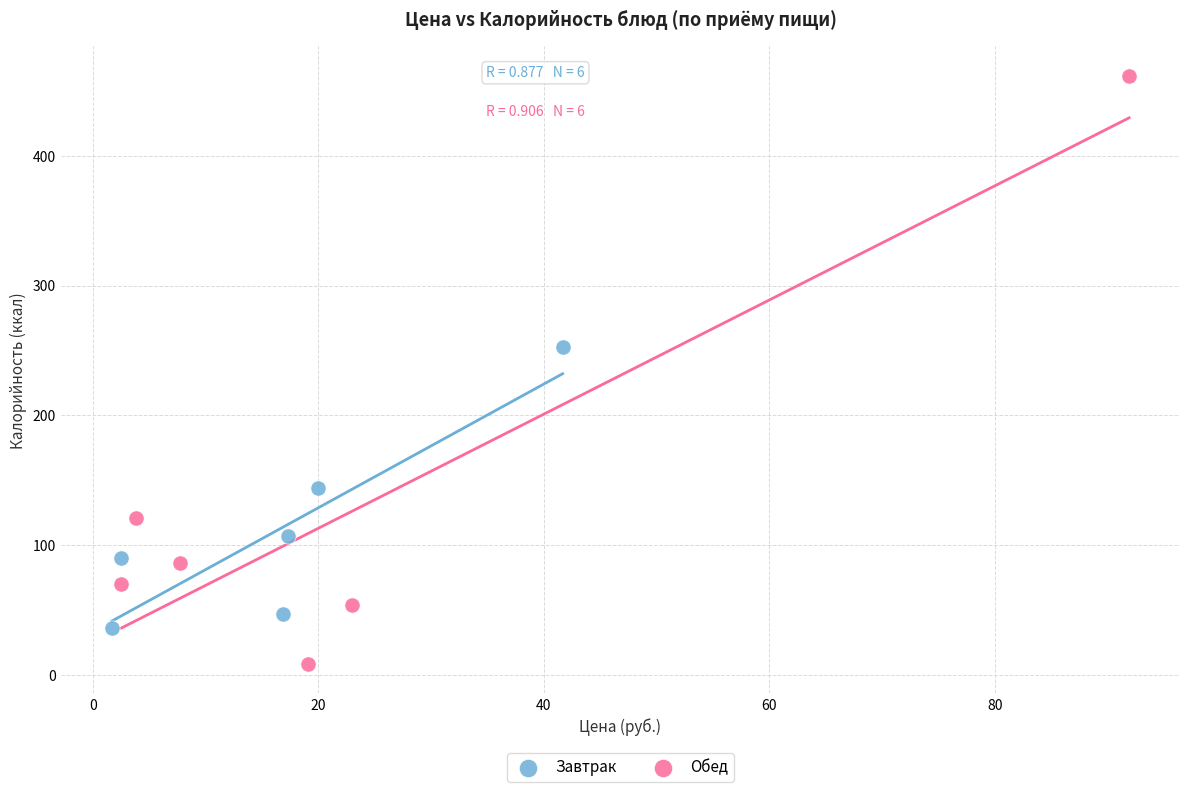

Which series contains the highest Y value?

Обед